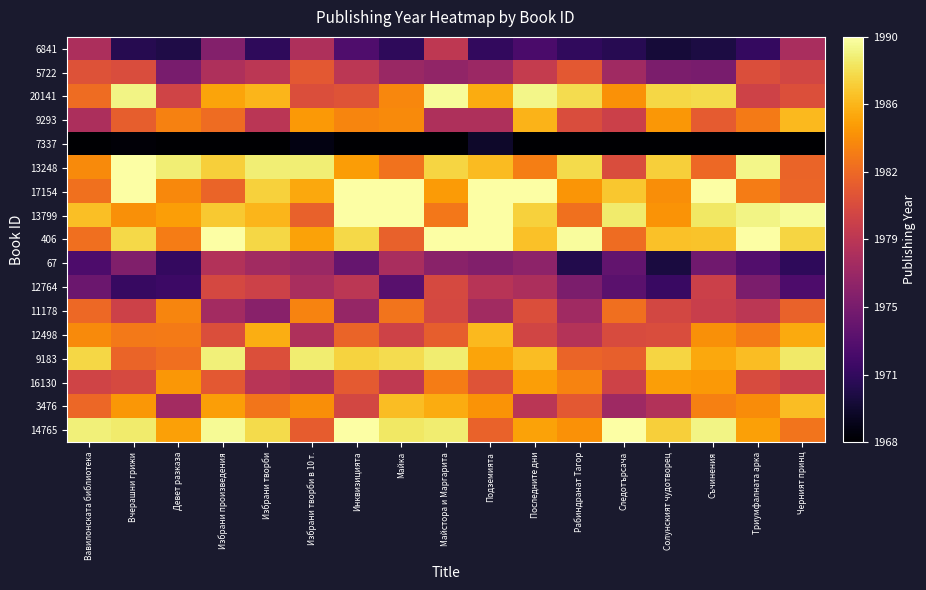

How many distinct data groups are displayed?

17